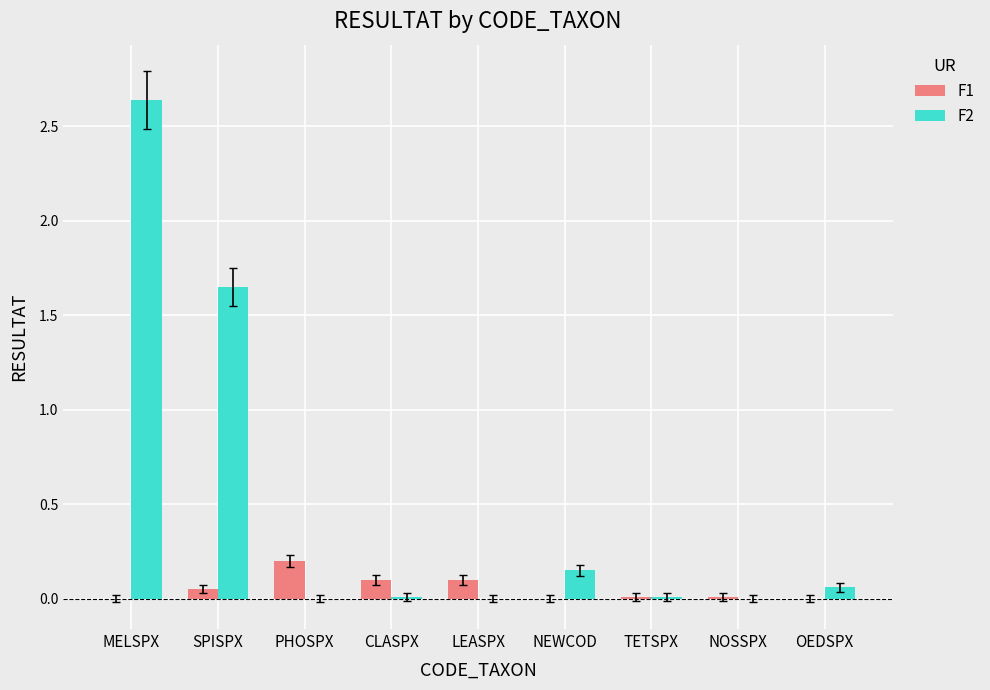

True or false: F2 has a value of 0.0 at TETSPX.

True